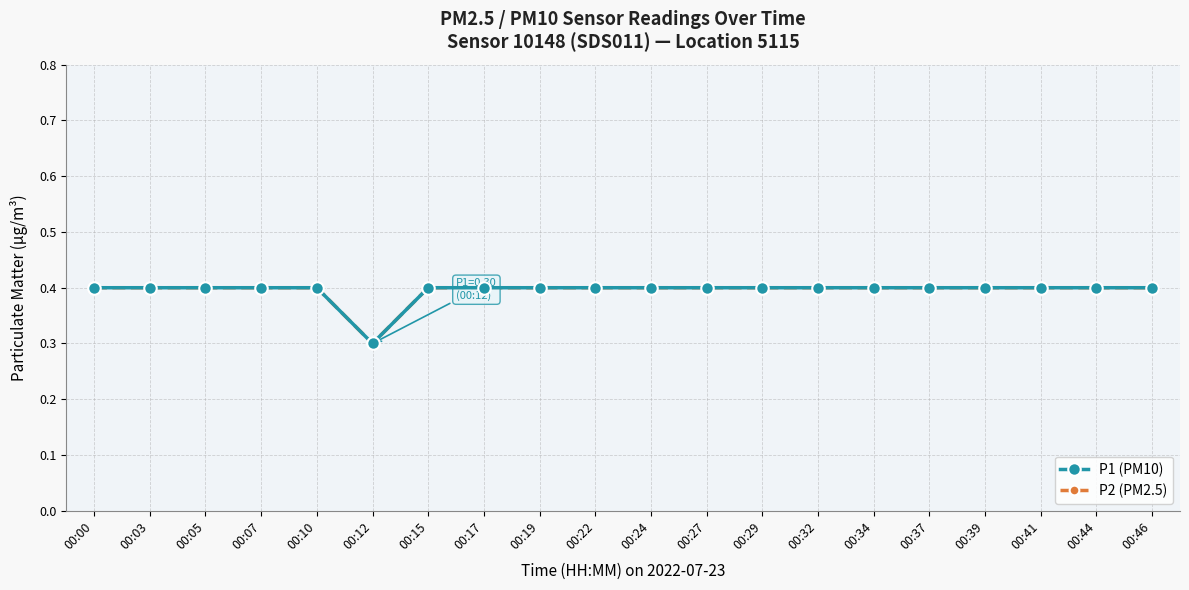

The P2 (PM2.5) series shows 0.4 at 00:34. True or false?

True